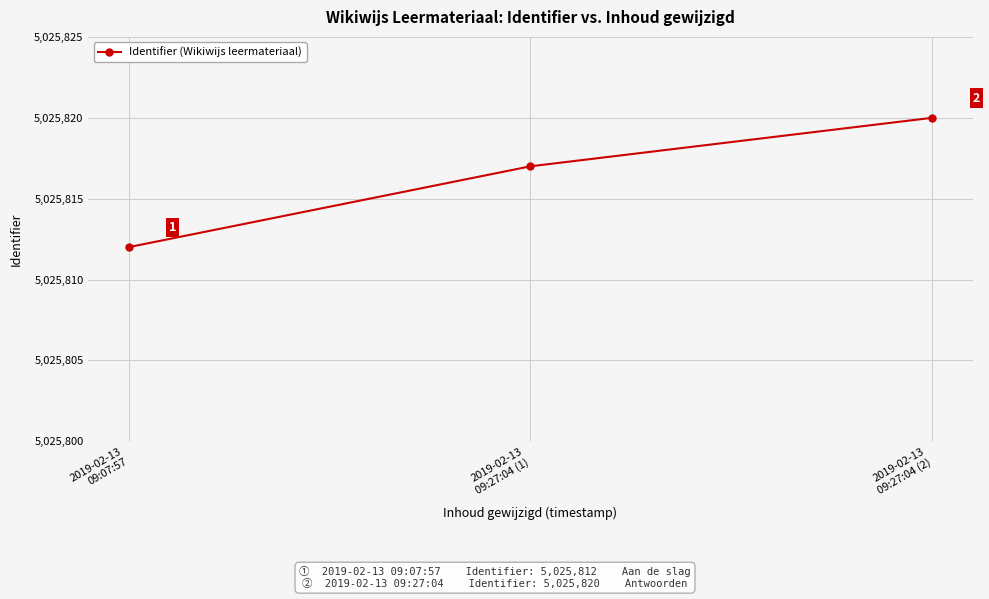

Approximately how many times larger is the value at 2019-02-13
09:27:04 (2) compared to 2019-02-13
09:07:57?

1.0